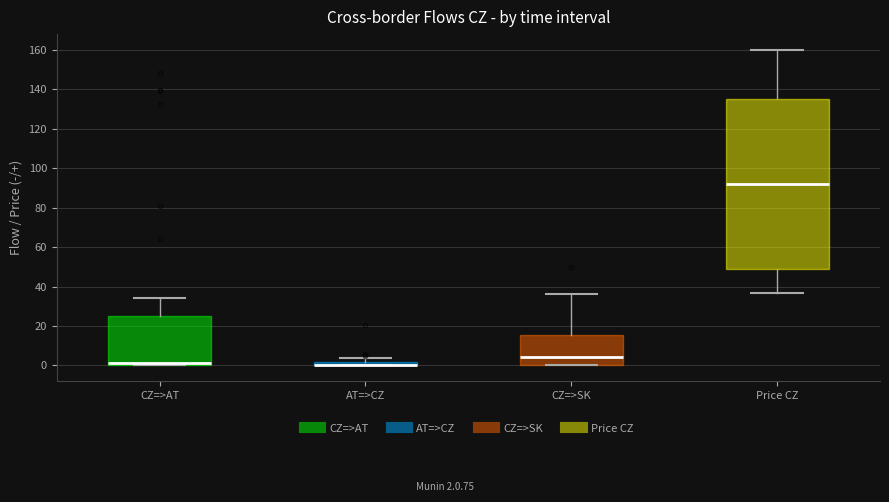

Which box is the tallest, from its lower edge to its upper edge?

Price CZ